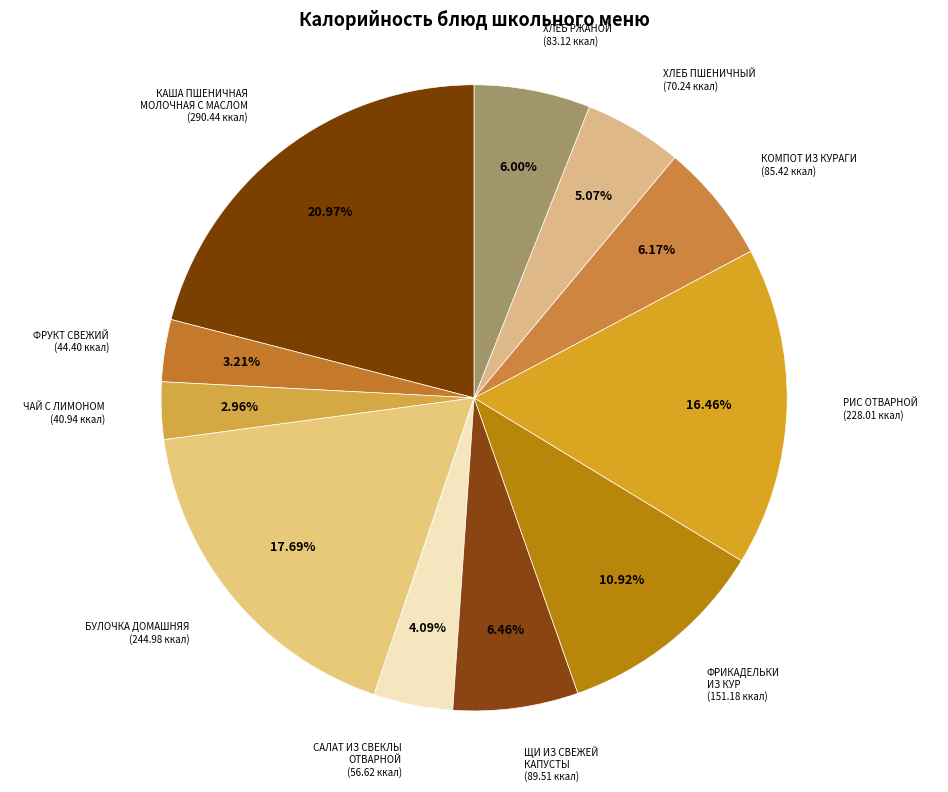

Which slice is the largest?

КАША ПШЕНИЧНАЯ МОЛОЧНАЯ С МАСЛОМ